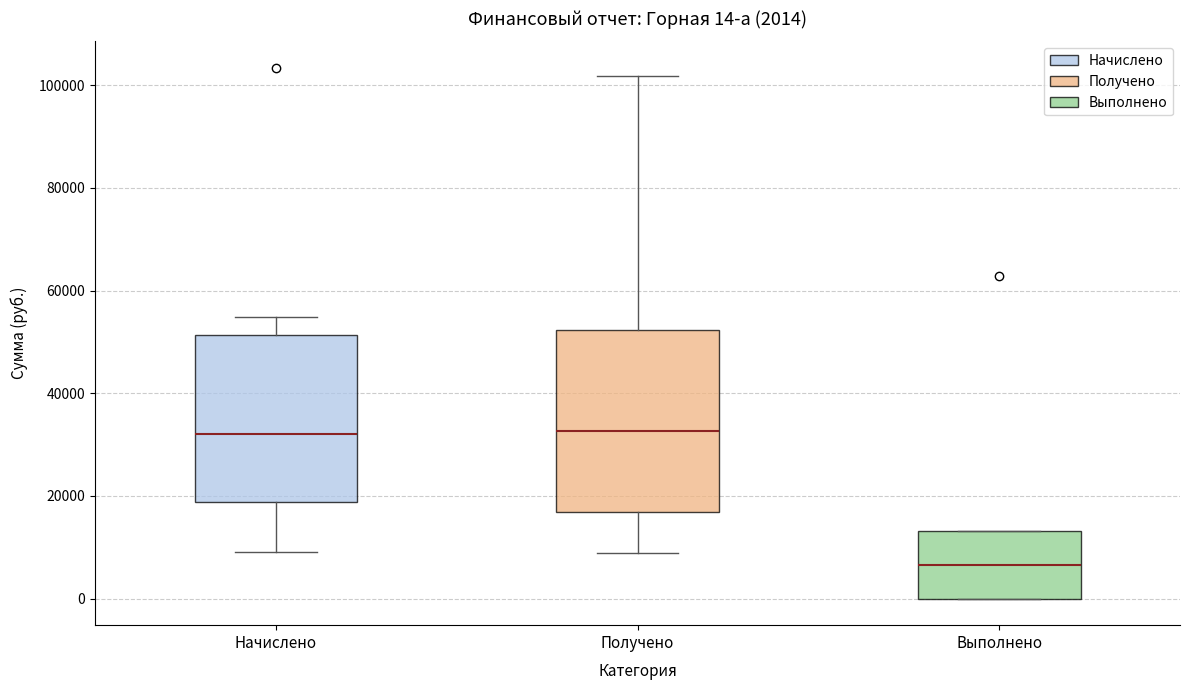

Comparing the boxes themselves (not the whiskers), which one is the tallest?

Получено